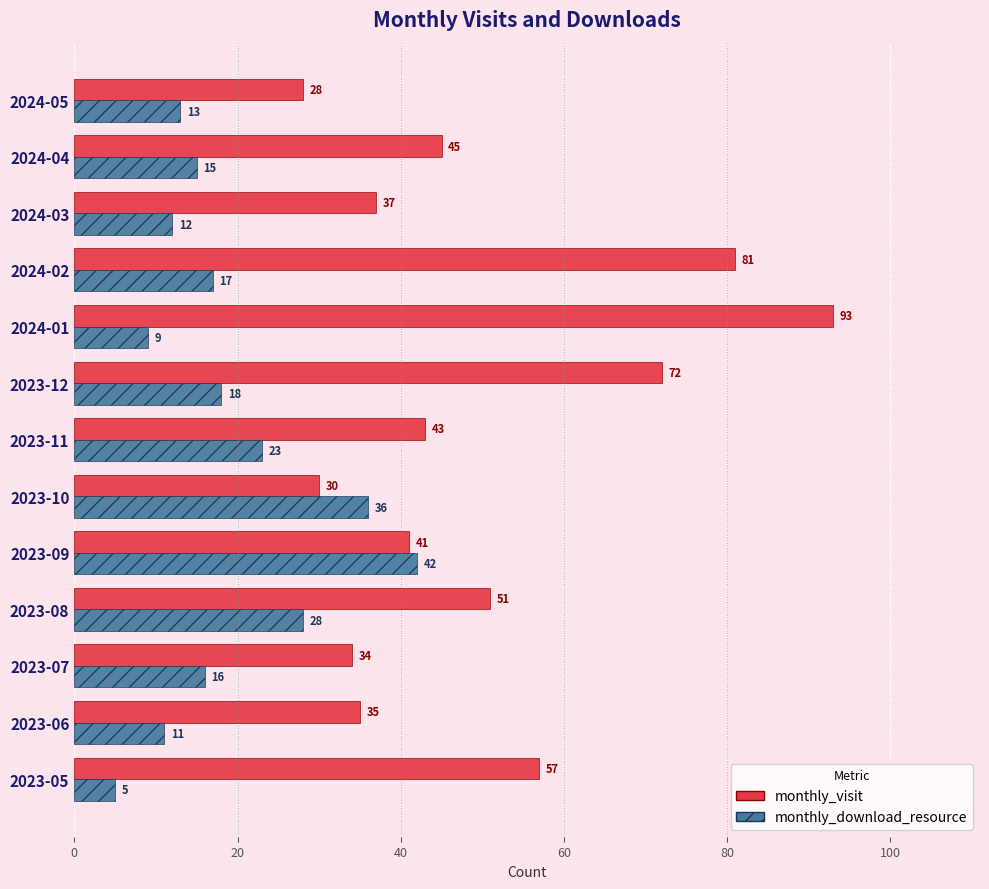

Is it true that monthly_download_resource equals 17 at 2024-02?

True